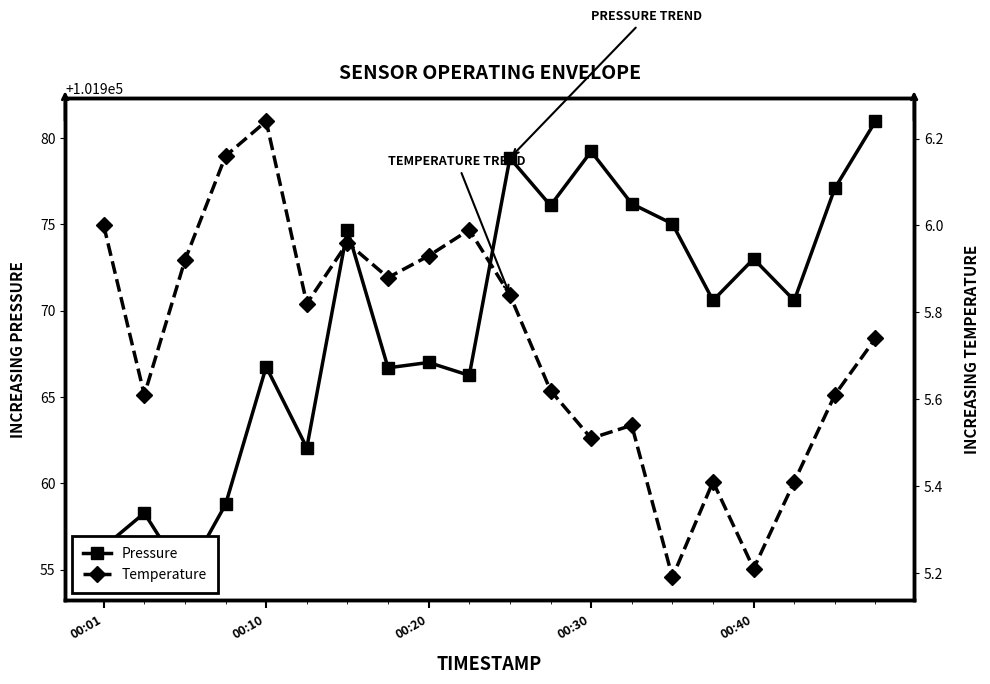

Reading left to right, what are all the values shown in this chart?

Pressure: 101956.3	101958.3	101954.6	101958.8	101966.8	101962.1	101974.7	101966.7	101967.0	101966.2	101978.8	101976.1	101979.2	101976.2	101975.0	101970.6	101973.0	101970.6	101977.1	101981.0
Temperature: 6.0	5.6	5.9	6.2	6.2	5.8	6.0	5.9	5.9	6.0	5.8	5.6	5.5	5.5	5.2	5.4	5.2	5.4	5.6	5.7